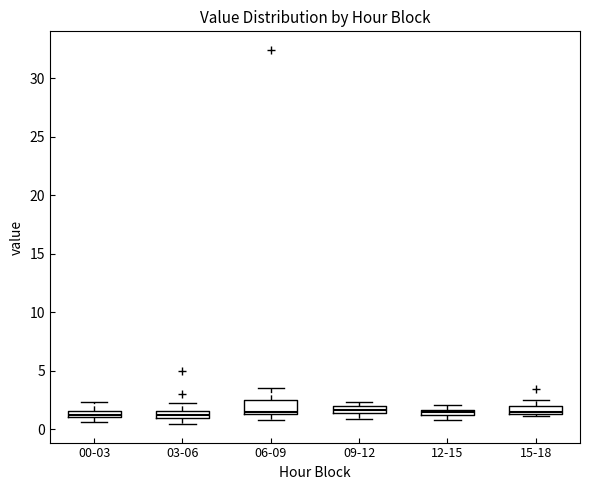

Which box is the tallest, from its lower edge to its upper edge?

06-09